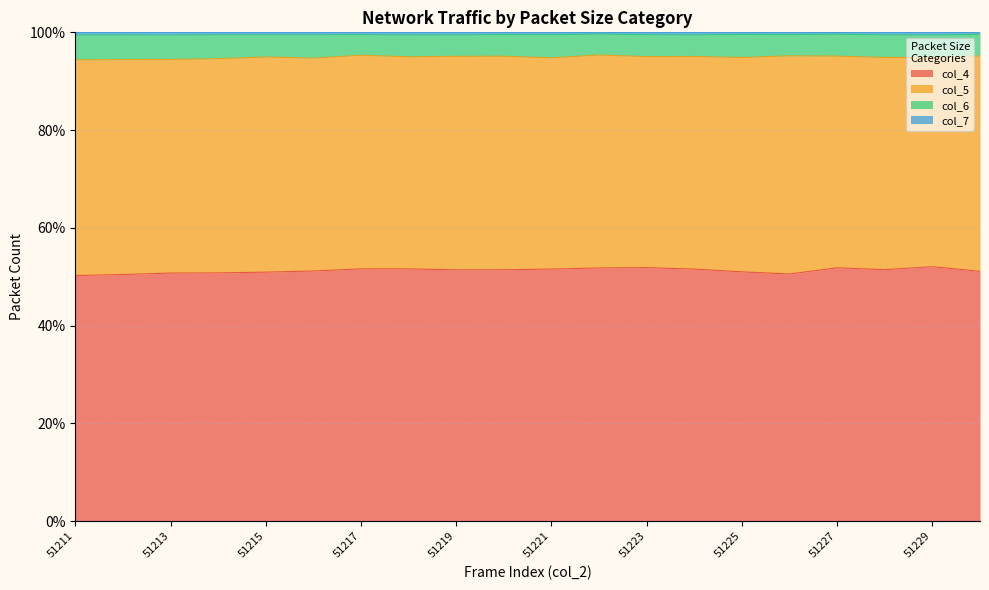

What is the difference between the maximum and minimum values in the col_7 series?

0.2